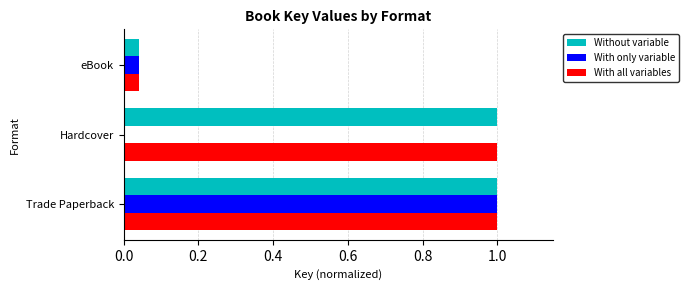

How many categories are shown in the chart?

3